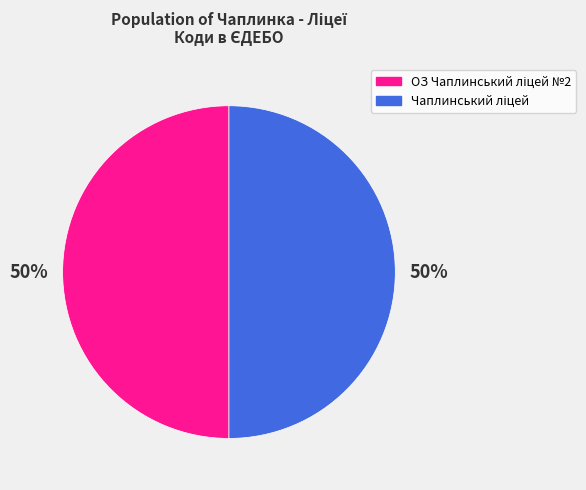

To the nearest percent, what is the average slice percentage?

50%